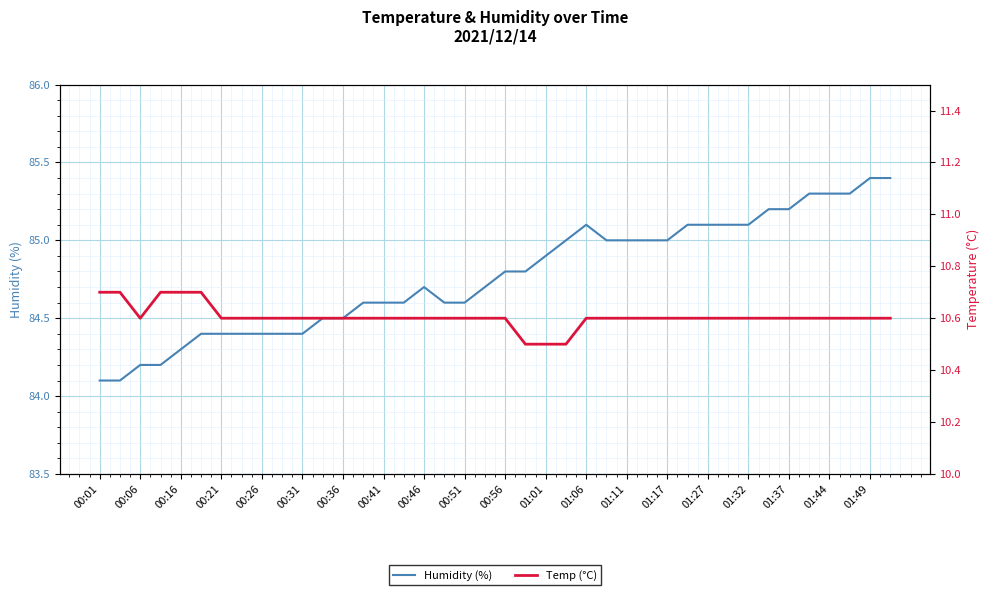

Which series has the largest range (max minus min)?

Humidity (%)